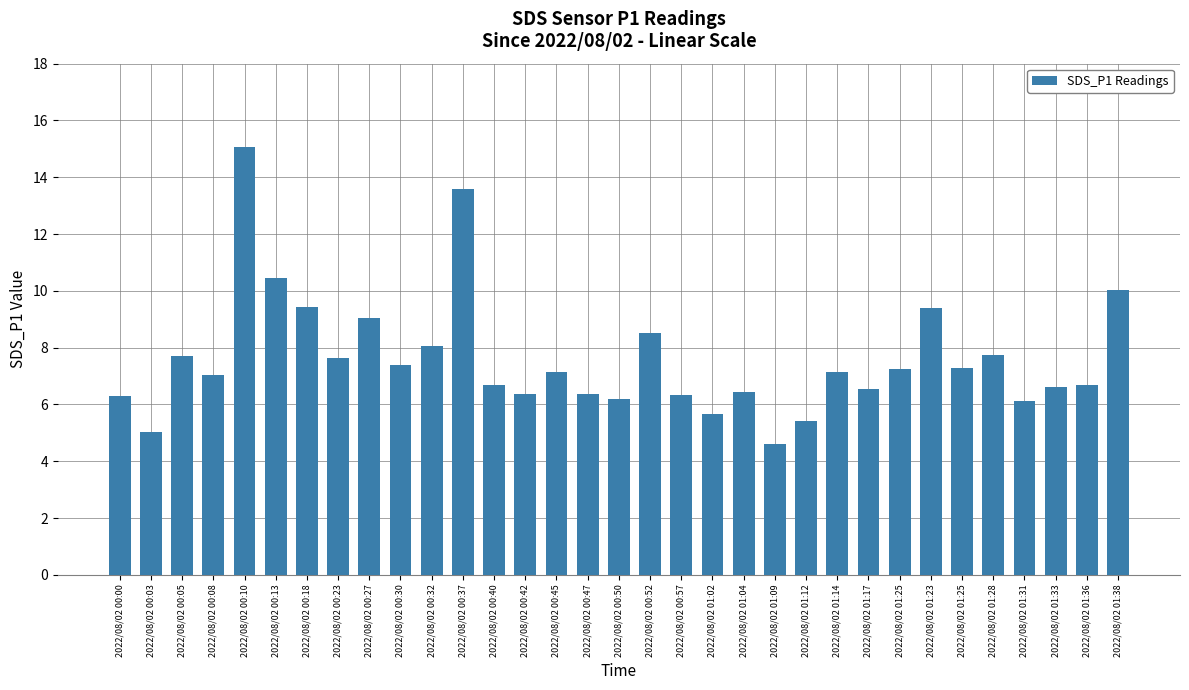

Are the bars horizontal?

No